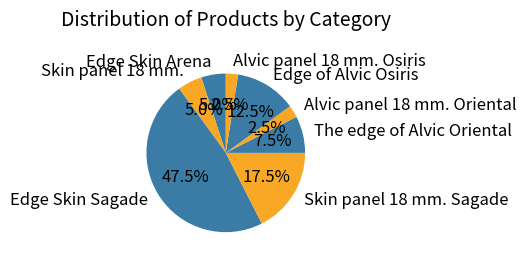

What portion of the pie excludes Edge Skin Sagade?

52.5%